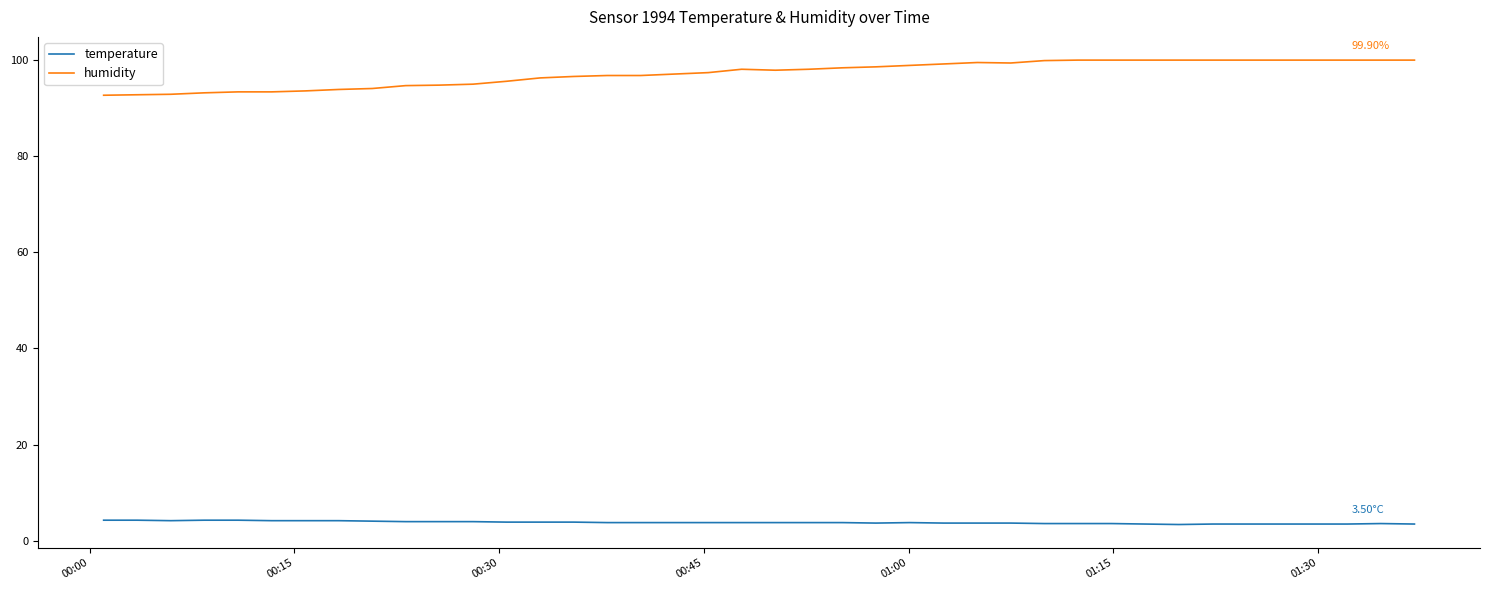

Is this an area chart (filled region under the line)?

No